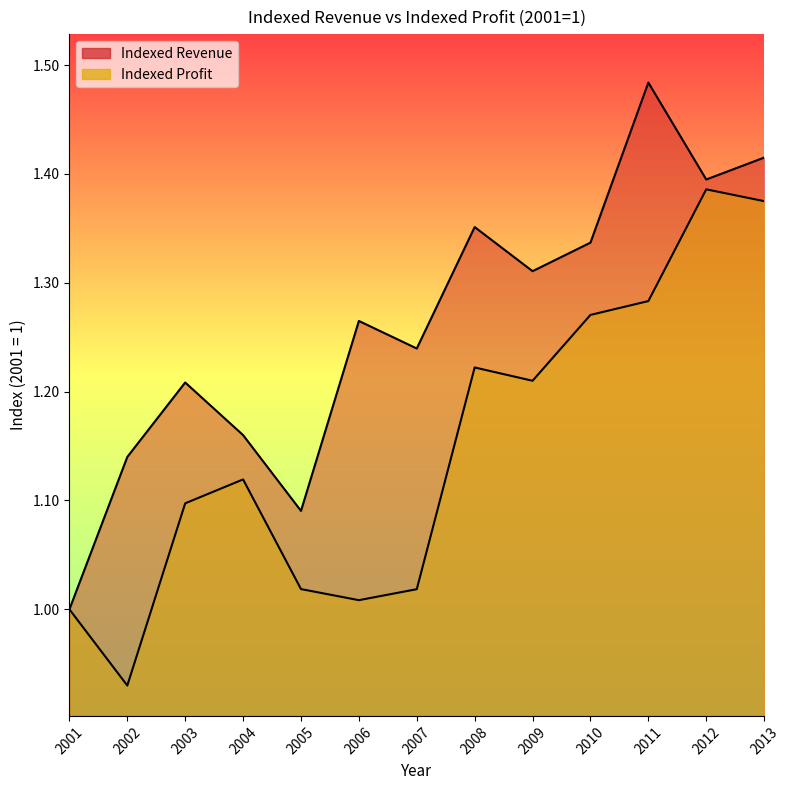

At which label does Indexed Revenue reach its peak?

2011